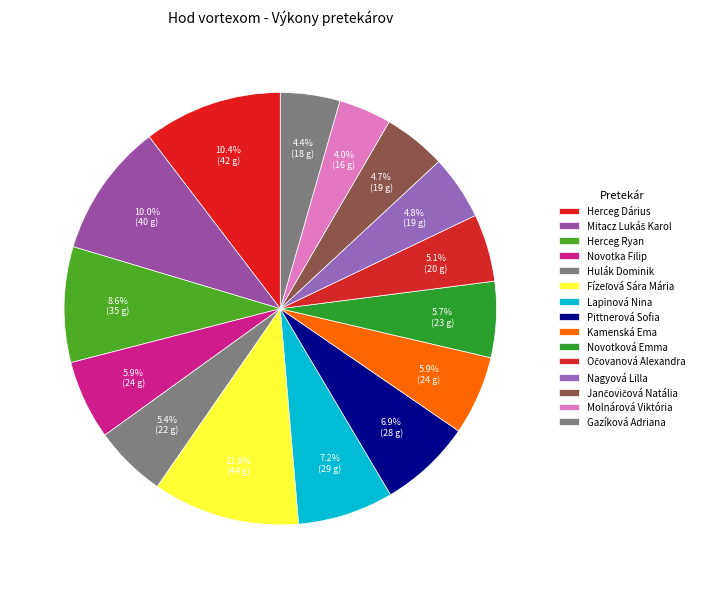

What is the total percentage of Novotka Filip and Herceg Ryan?

14.6%